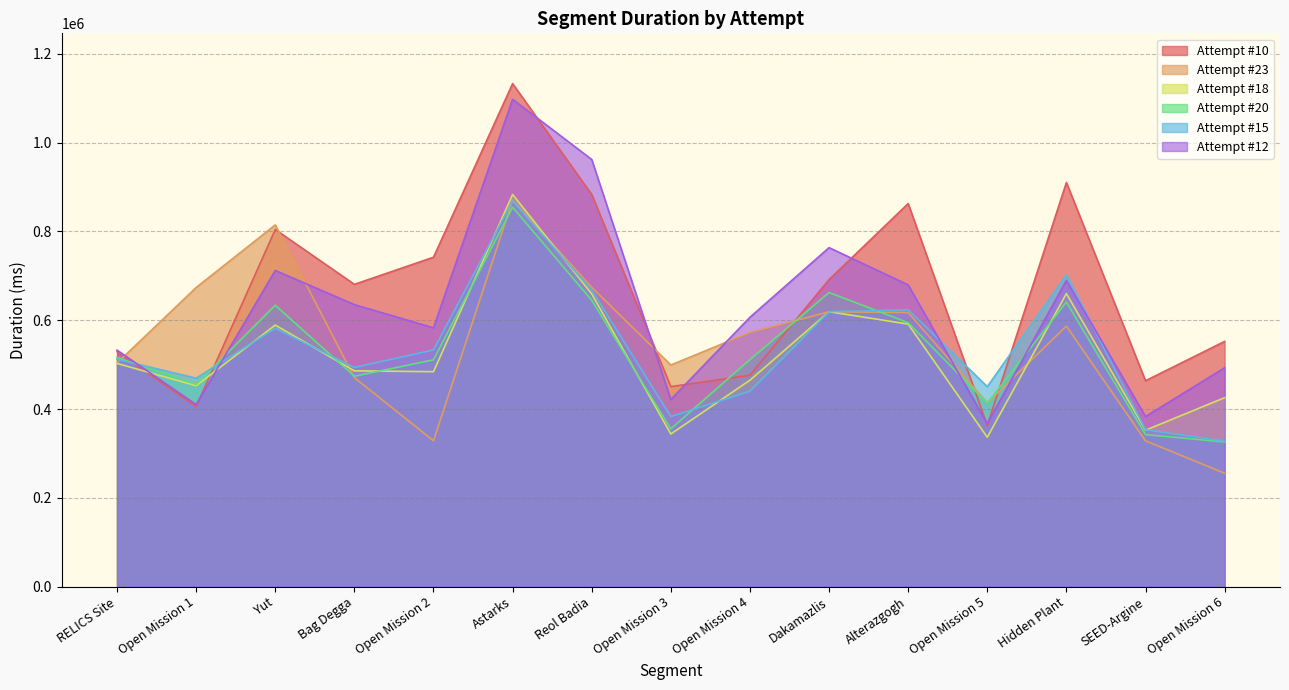

The Attempt #20 series shows 516064 at RELICS Site. True or false?

True